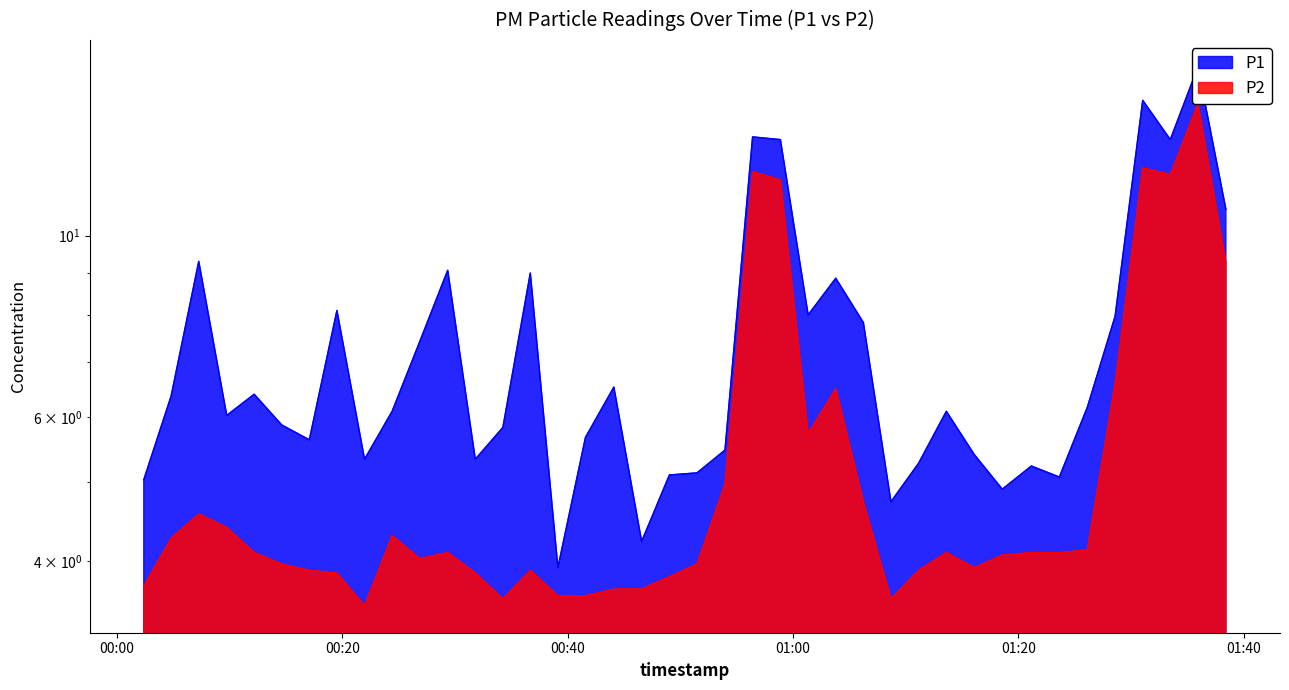

Which series has the largest range (max minus min)?

P1